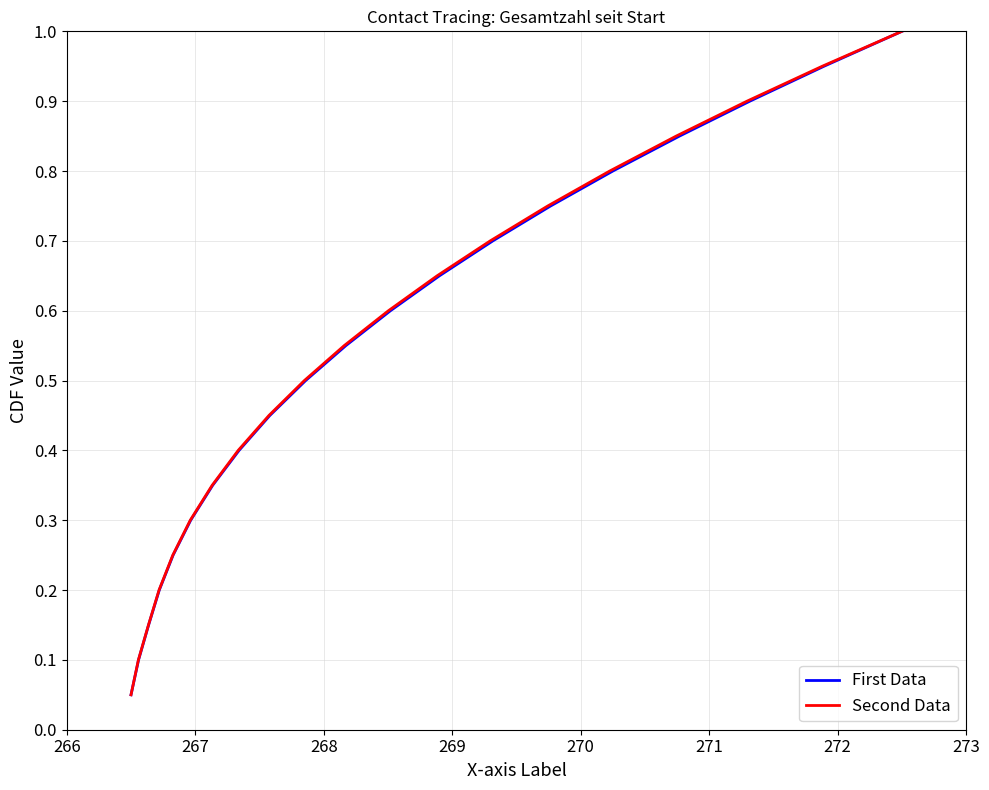

Which series has the widest spread of values?

First Data